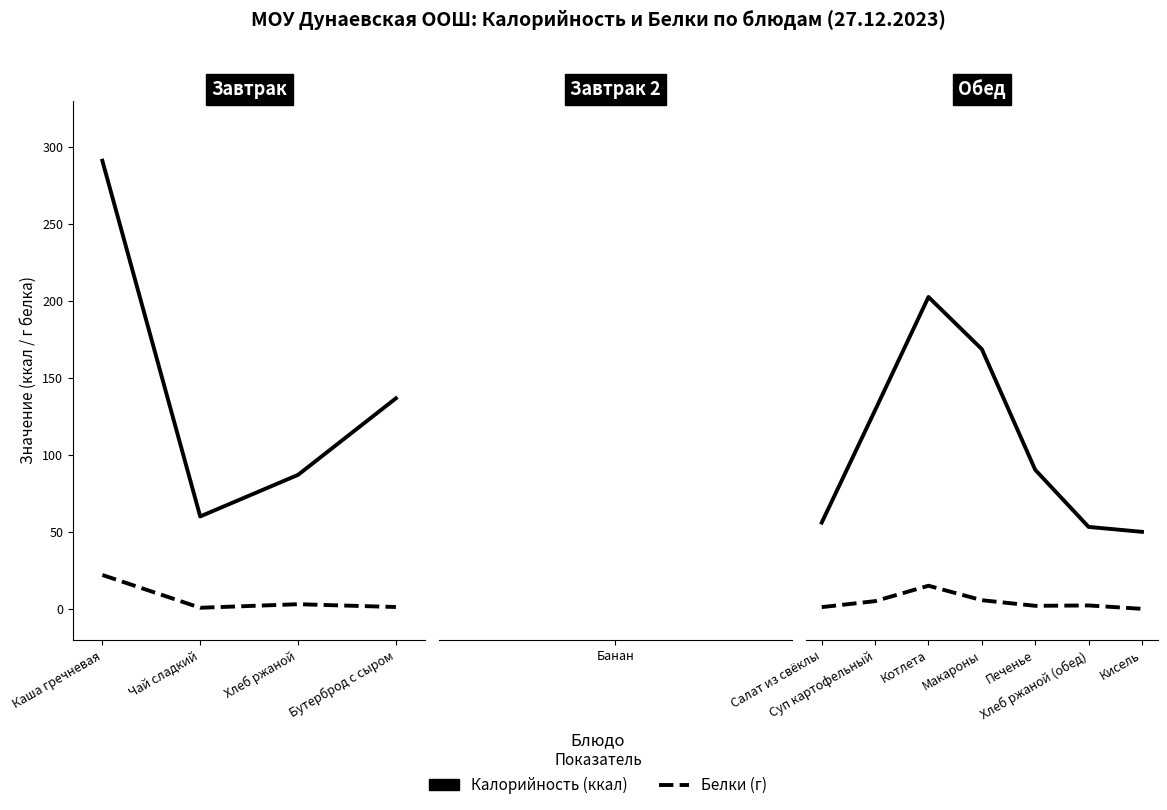

Which series has the largest total across all categories?

Калорийность